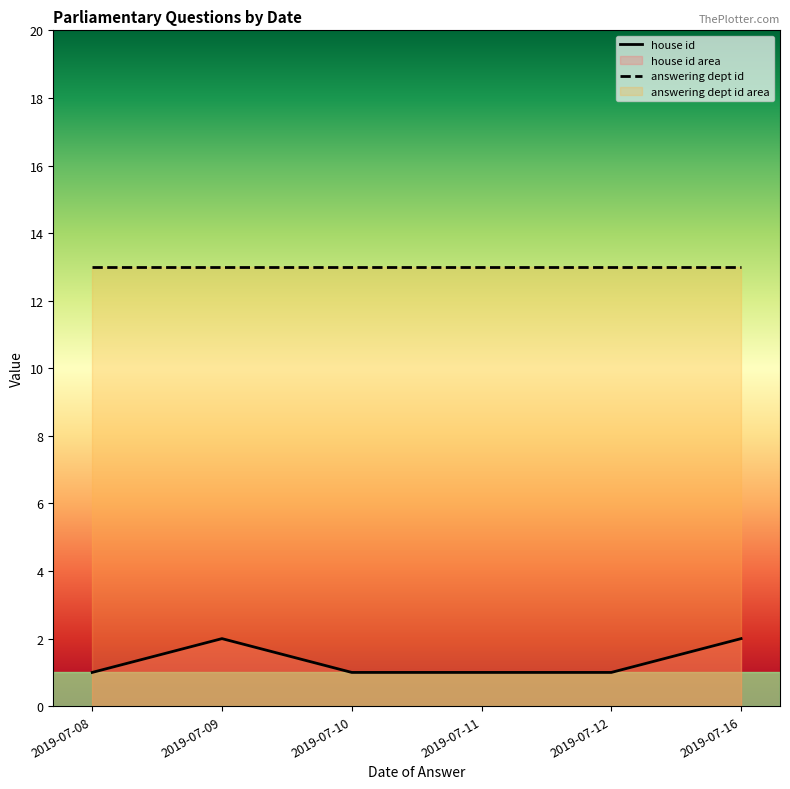

What is the value of the answering dept id point at the 5th from the left?

13